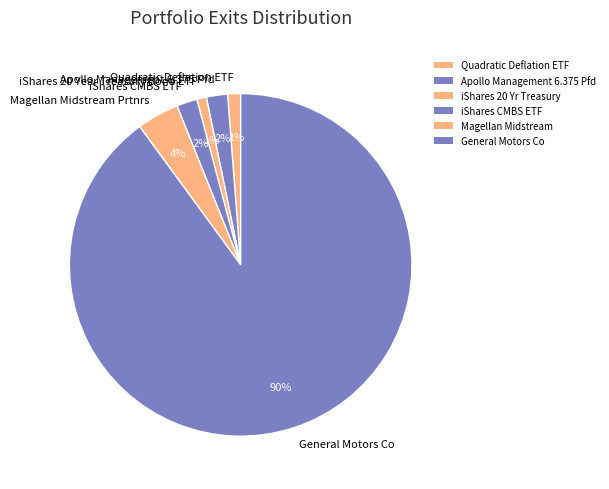

To the nearest percent, what is the combined percentage of Magellan Midstream Prtnrs and Quadratic Deflation ETF?

5%